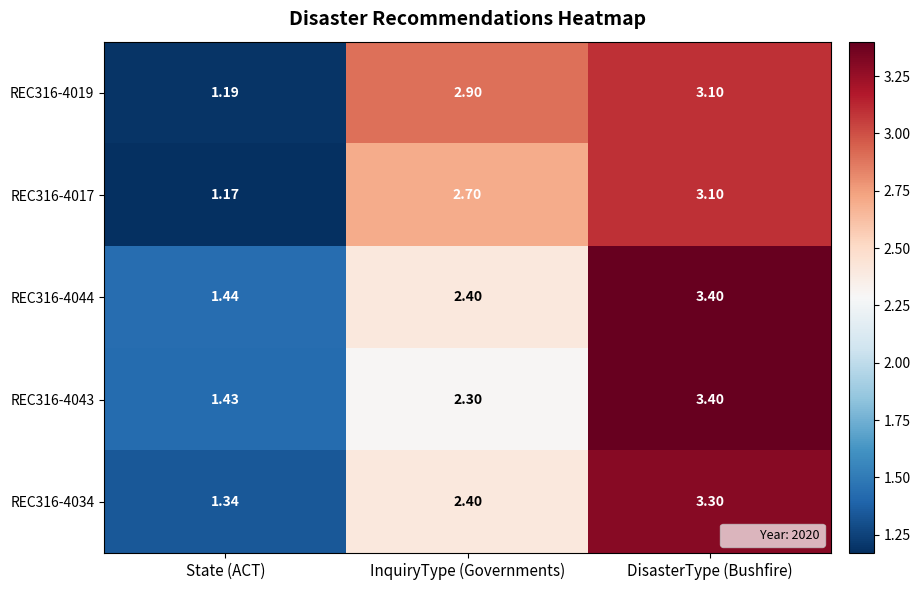

At which label does REC316-4034 first exceed 2?

InquiryType (Governments)